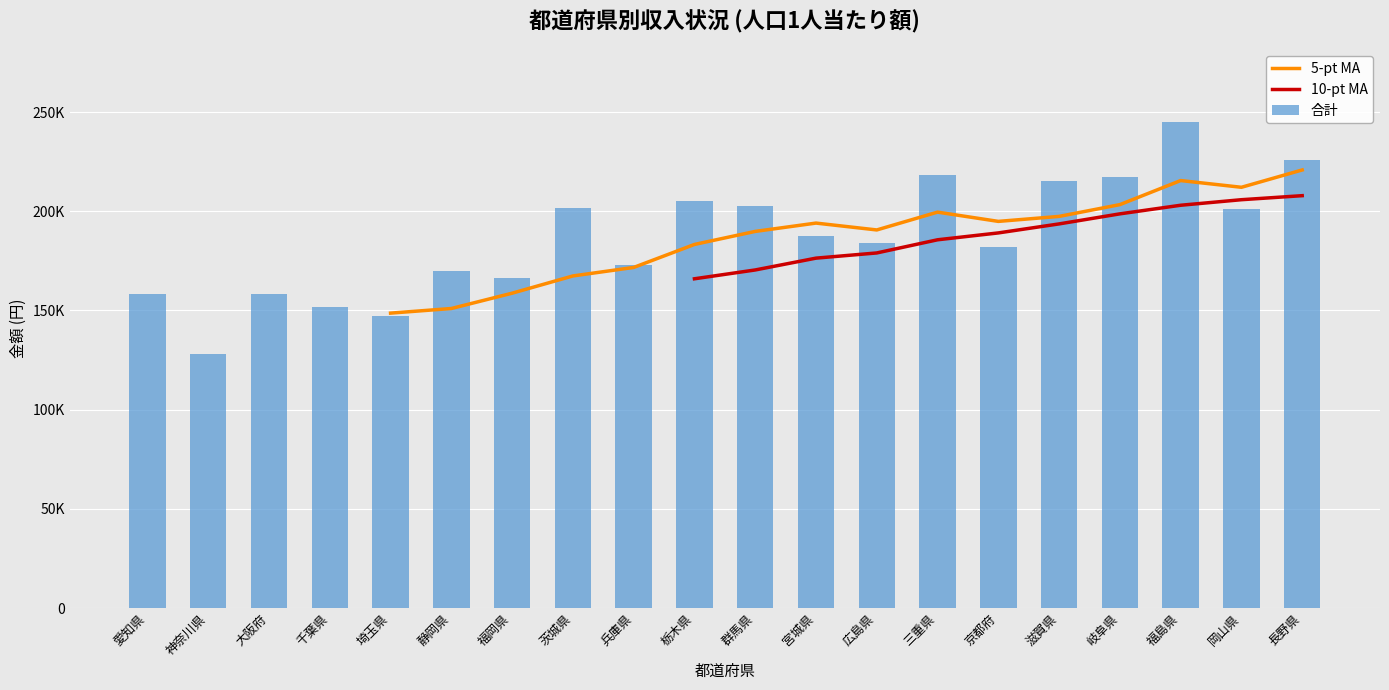

Which has a higher value, 福岡県 or 長野県?

長野県